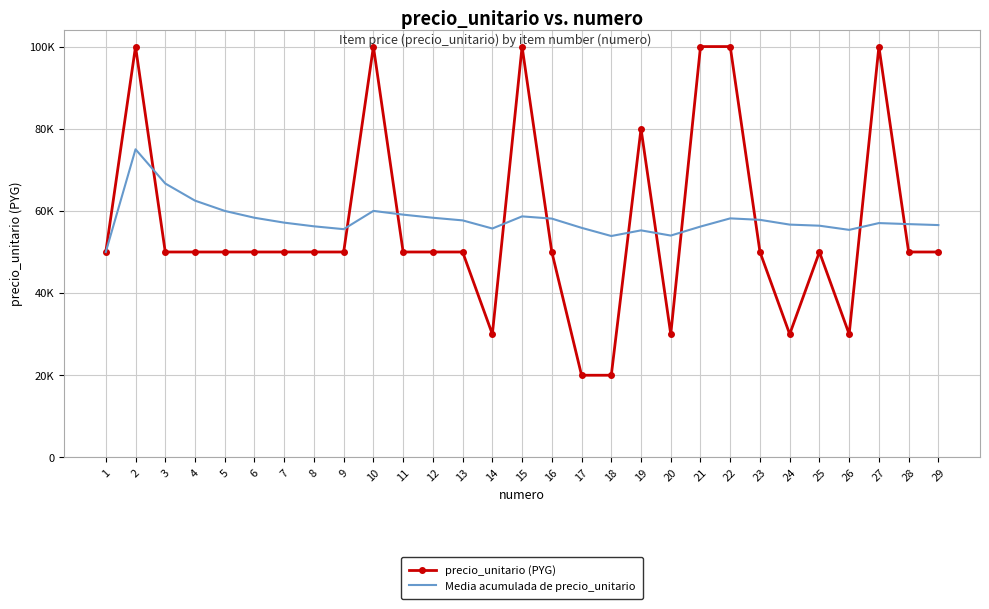

What is the total value across all series at 14?

85714.3